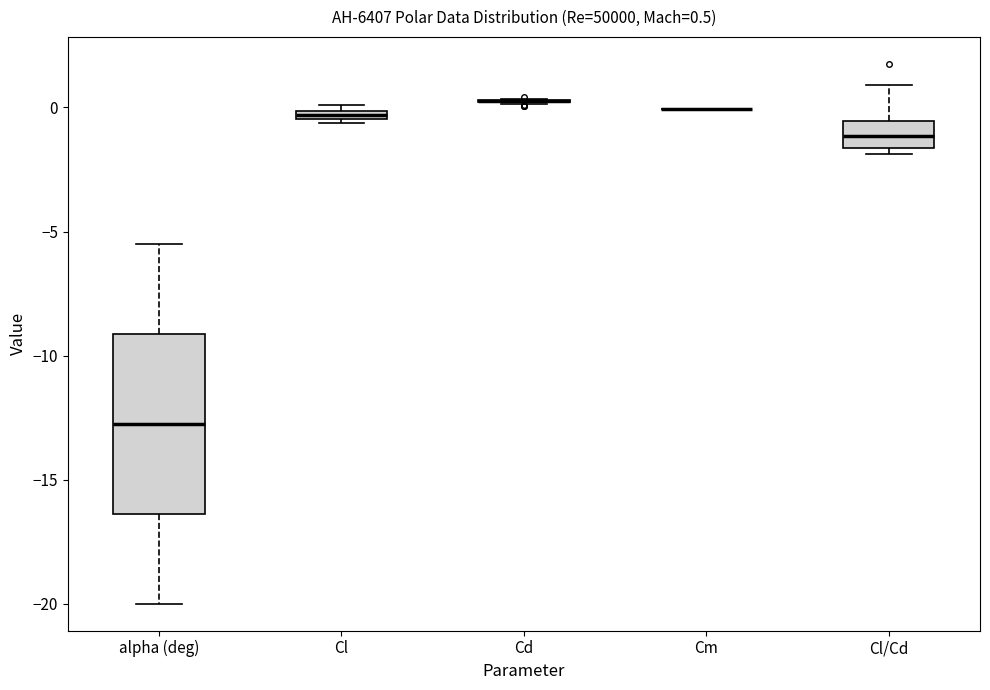

Comparing the boxes themselves (not the whiskers), which one is the tallest?

alpha (deg)